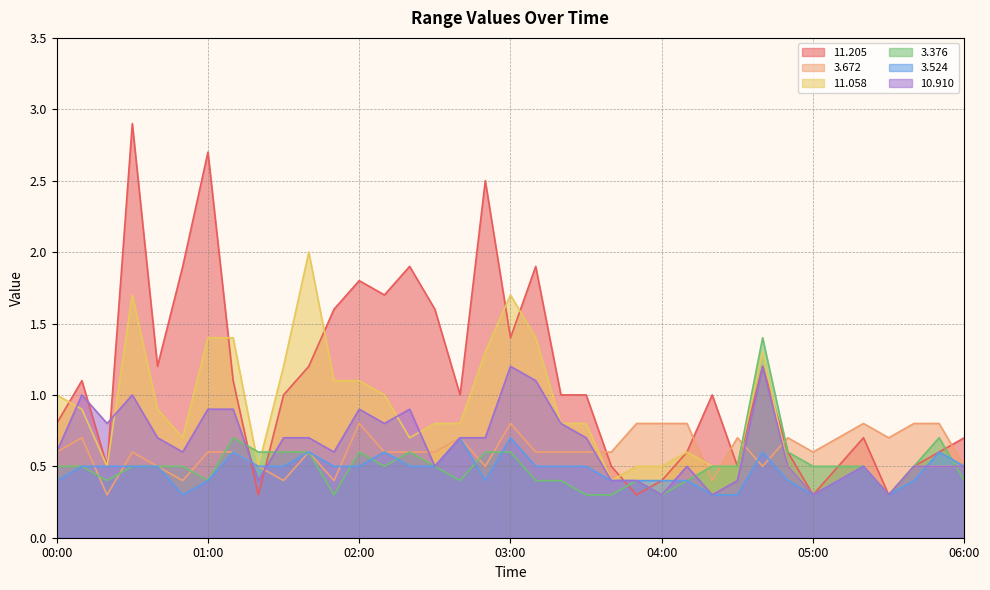

True or false:   3.524 has more than 2 points higher than both neighbors.

True